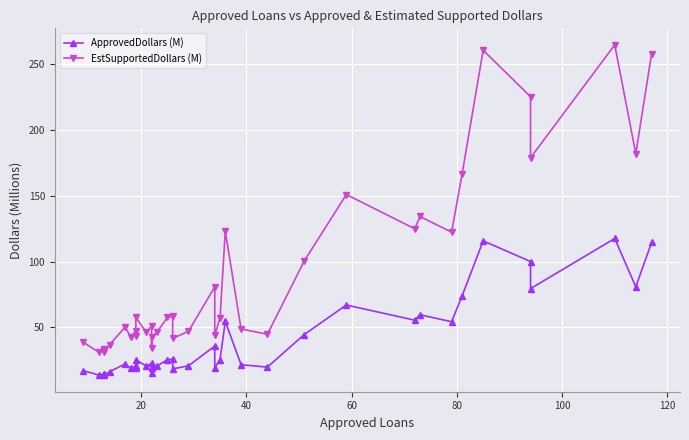

True or false: ApprovedDollars (M) has more than 2 interior local peaks.

True